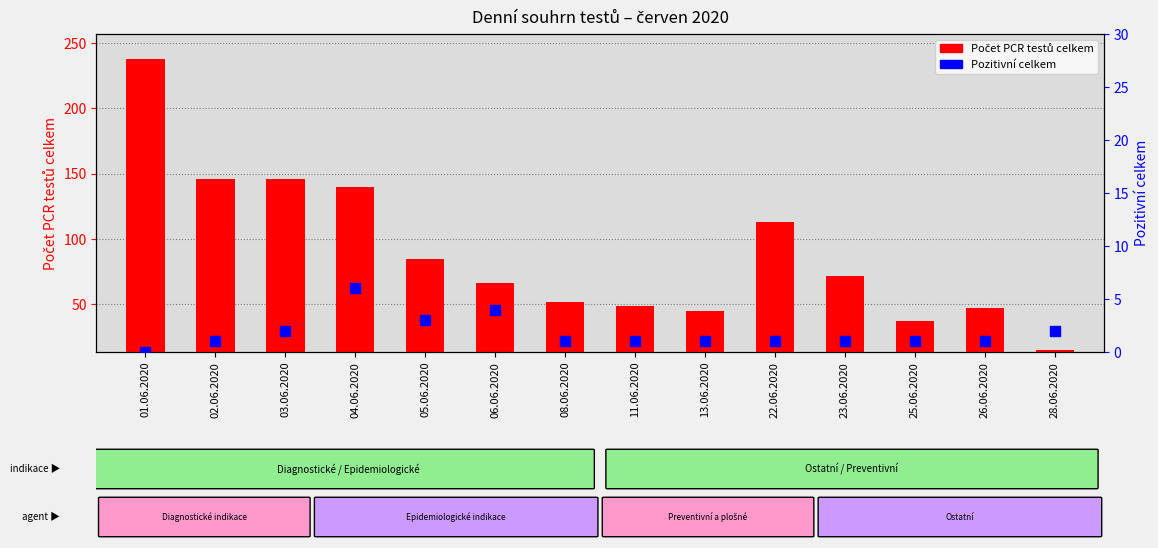

What are all the series names shown in the legend?

Počet PCR testů celkem, Pozitivní celkem